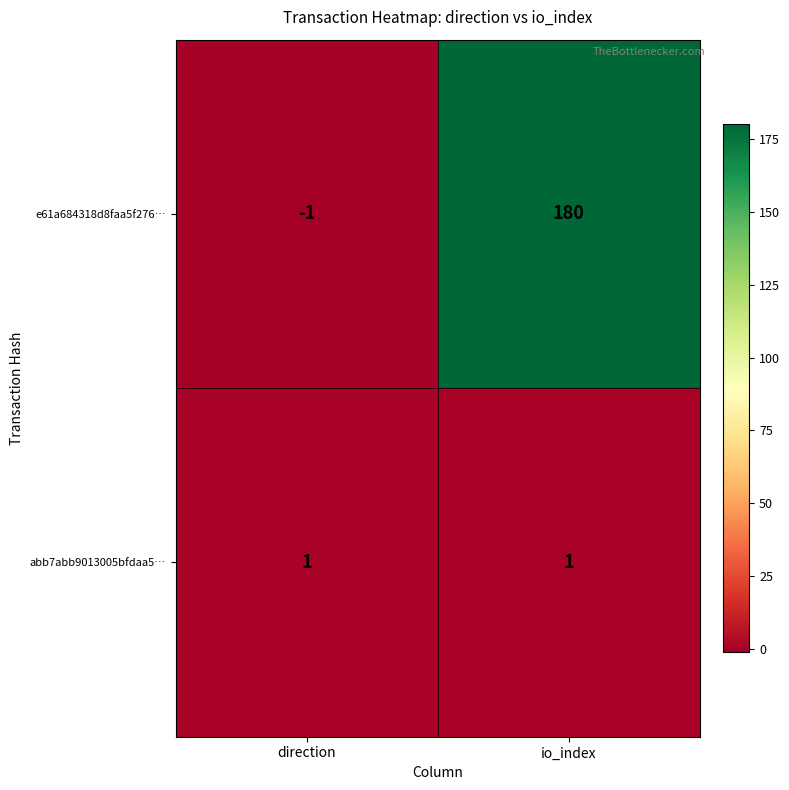

What is the sum of the e61a684318d8faa5f276… values at io_index and direction?

179